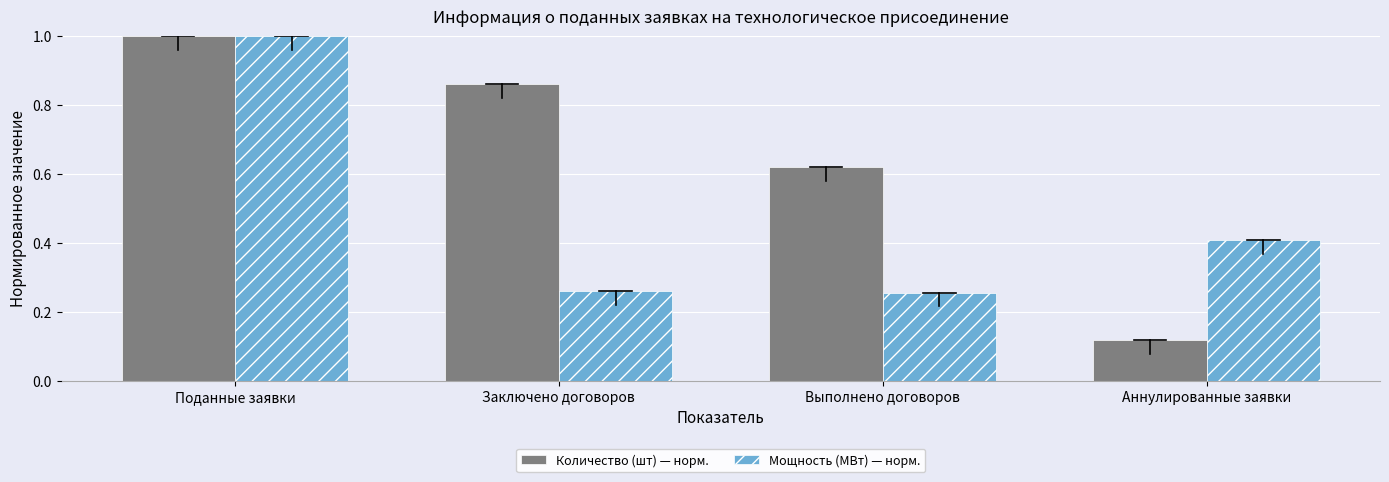

Does the chart contain any negative values?

No